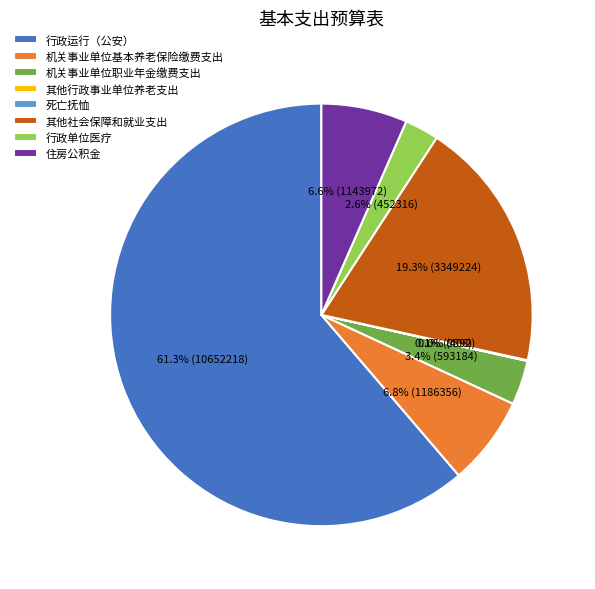

Is there a majority slice in this chart?

Yes